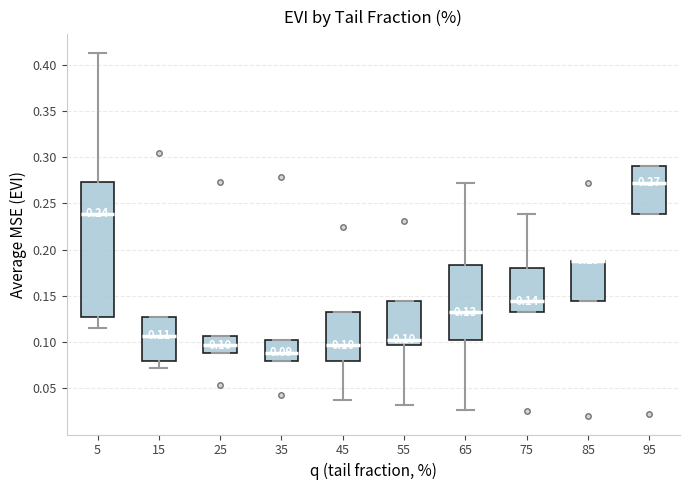

Comparing the boxes themselves (not the whiskers), which one is the tallest?

5